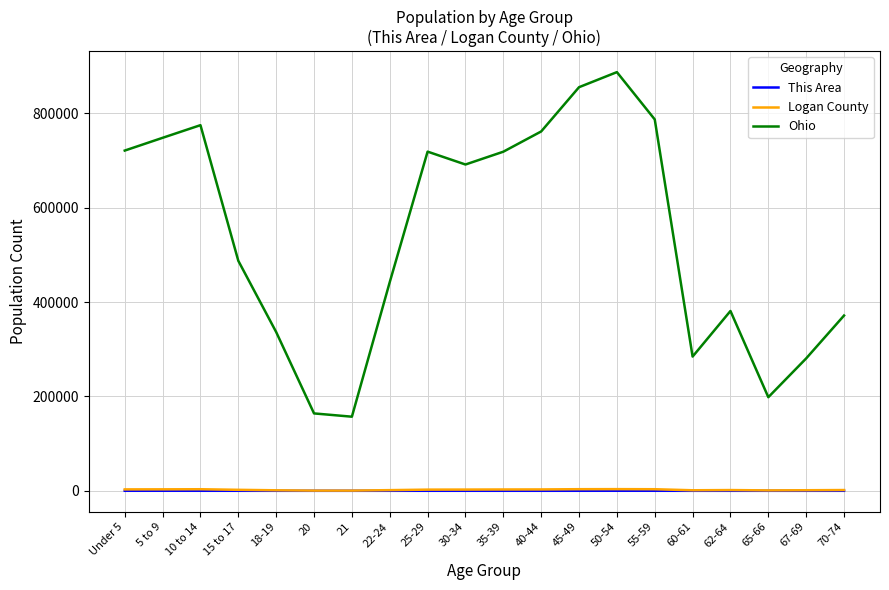

The value of Ohio at 15 to 17 is 849262. True or false?

False